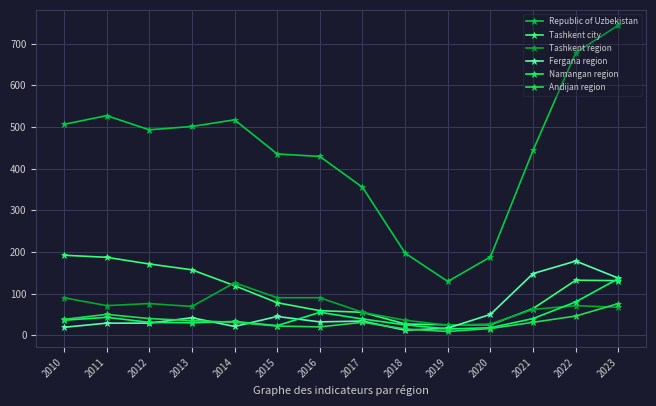

Reading left to right, list all the values displayed in this chart.

Republic of Uzbekistan: 506	527	493	501	517	435	429	355	197	129	188	444	678	744
Tashkent city: 192	187	171	157	119	78	59	55	27	25	25	64	132	131
Tashkent region: 90	71	76	69	126	90	90	55	36	24	27	62	71	67
Fergana region: 19	29	29	42	21	45	32	34	12	17	50	148	178	137
Namangan region: 36	43	31	30	33	23	55	39	25	15	18	40	80	136
Andijan region: 38	50	40	35	31	22	20	31	15	9	16	31	46	76